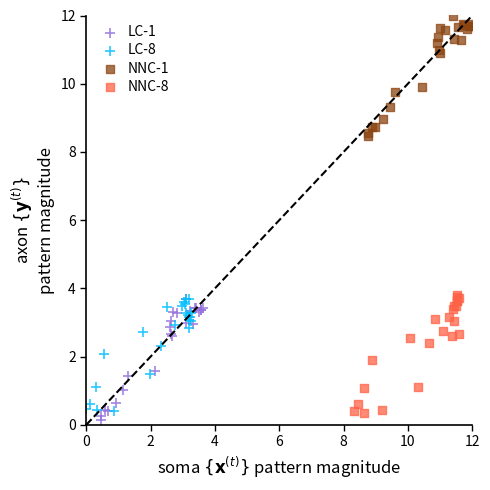

Which series contains the highest Y value?

NNC-1